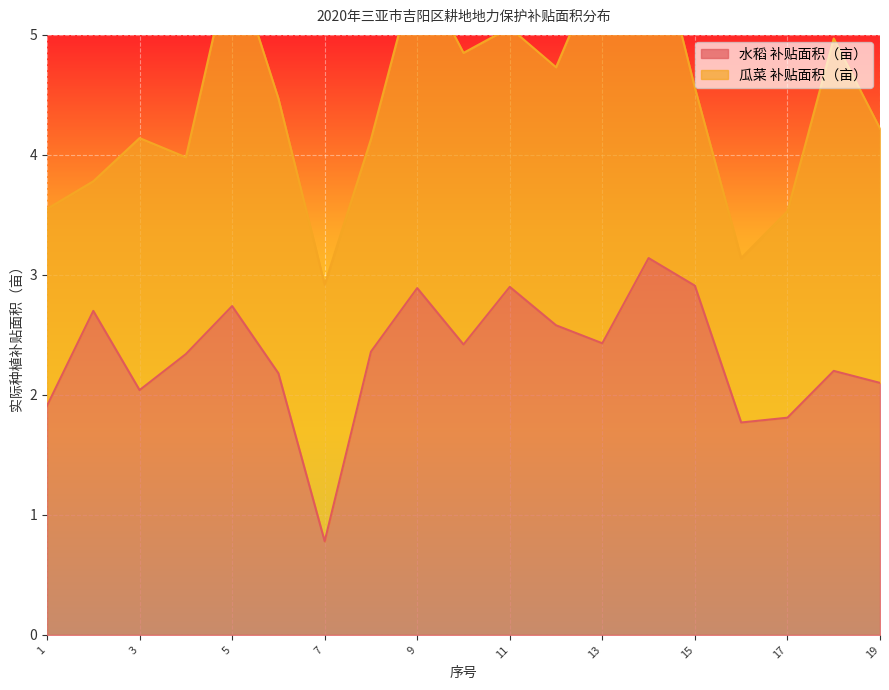

What is the value of the 18th point from the left?

2.2